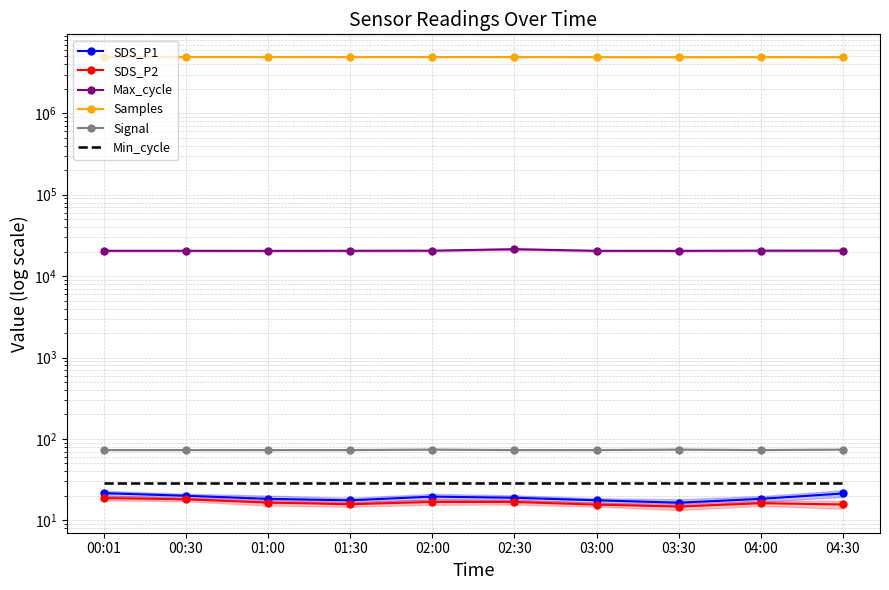

True or false: Min_cycle and SDS_P1 cross at least once.

False